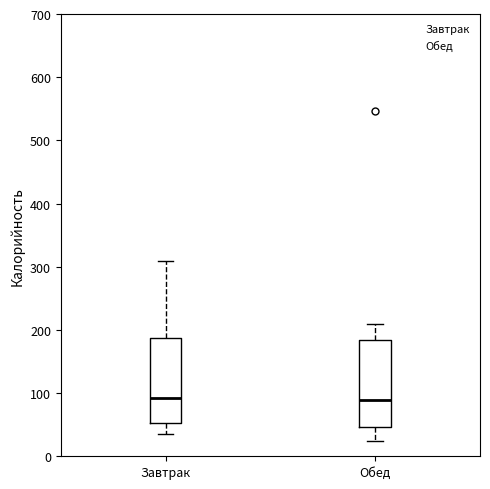

Reading left to right, transcribe this box plot: for each box, give where its median line is, the range the box spans, and where its two whiskers end, as read against the y-axis. The values are not printed on the chart, so give them approximately, as read against the axis.

Завтрак: median 90, box 50 to 190, whiskers 40 to 310
Обед: median 90, box 50 to 180, whiskers 20 to 210